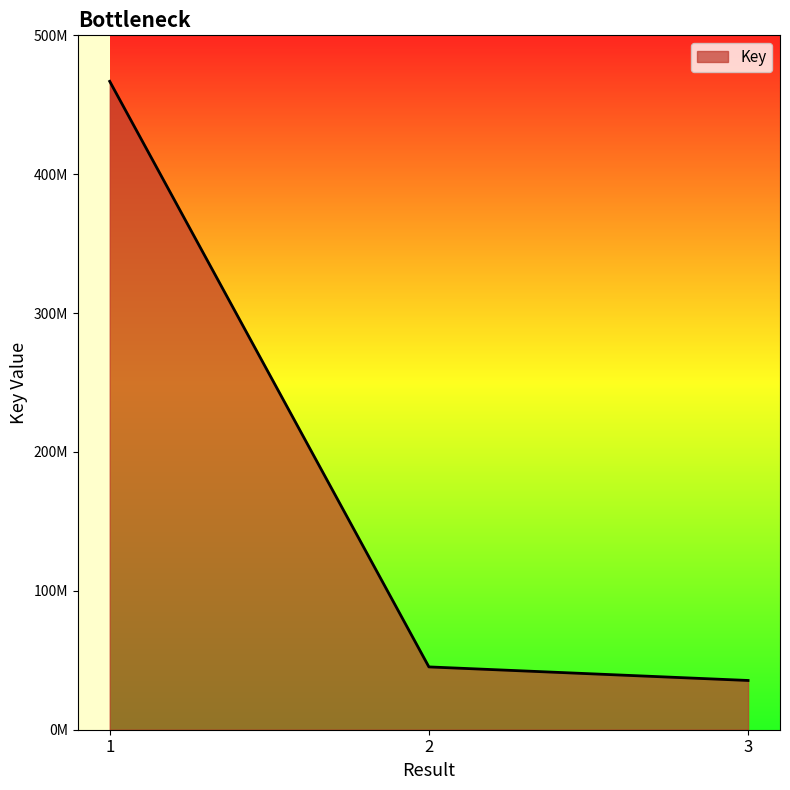

Is this an area chart (filled region under the line)?

Yes